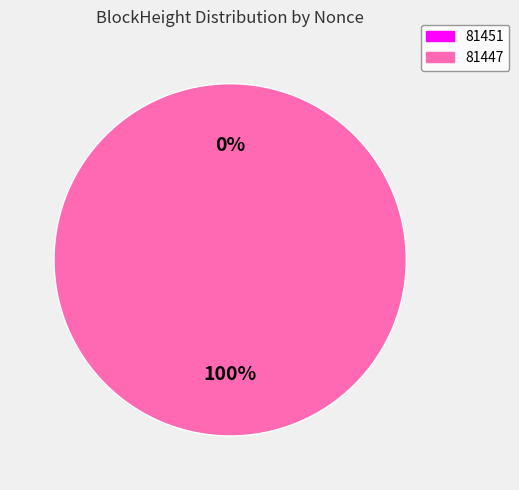

True or false: 81451 accounts for 13% of the total.

False